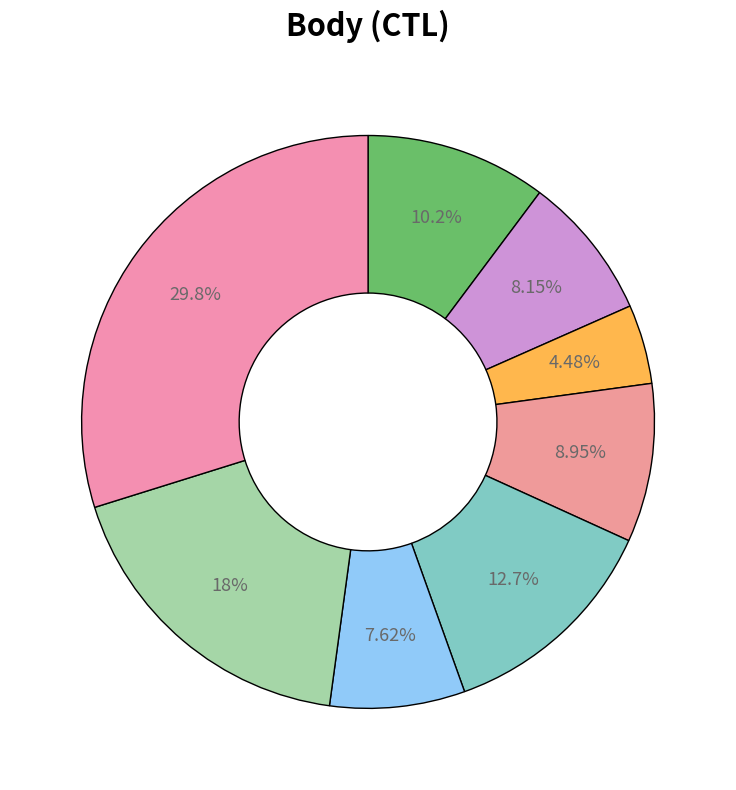

How many slices are in this pie chart?

8